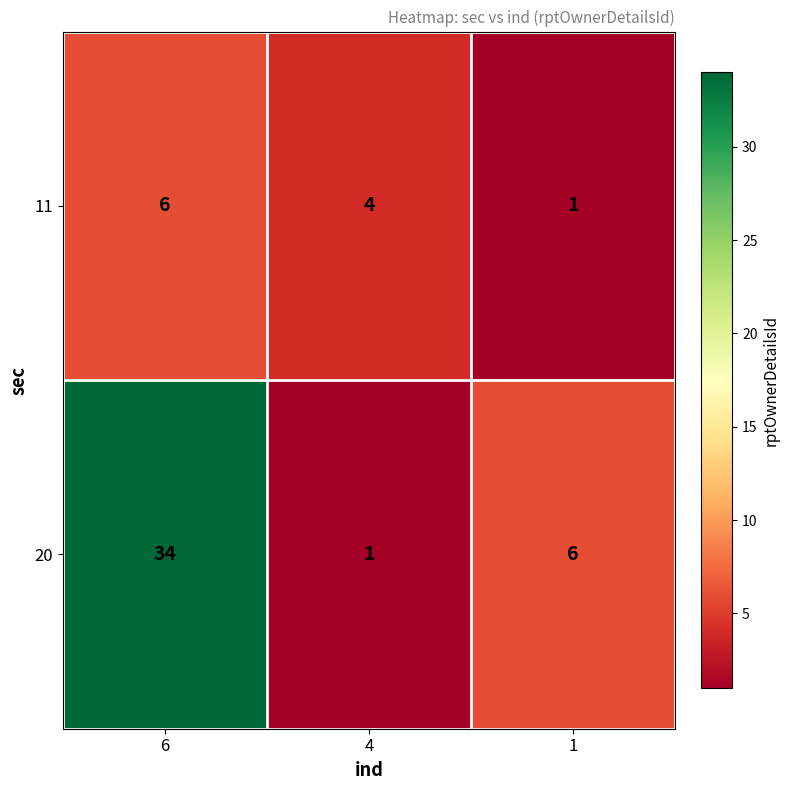

True or false: 11 has a value of 4 at 4.

True